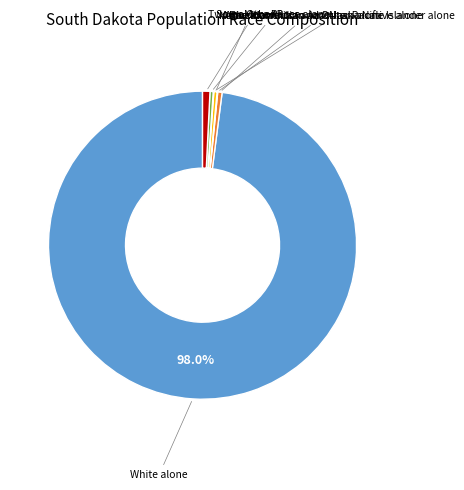

Is there any slice that represents more than half of the pie?

Yes